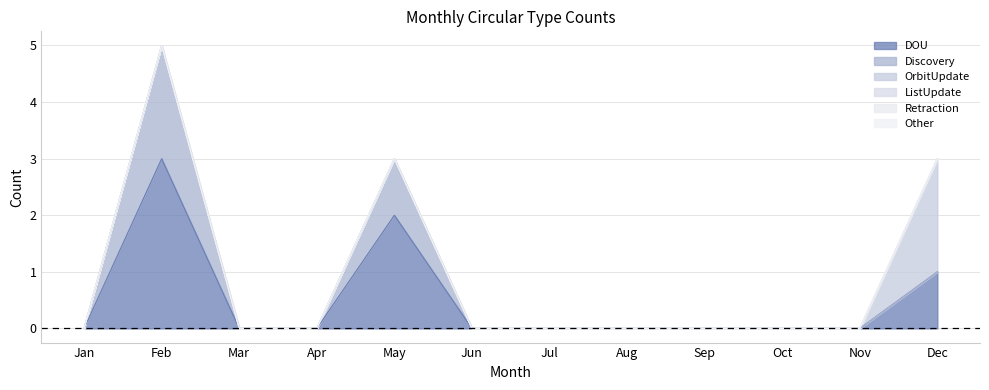

The value of Discovery at Sep is 1. True or false?

False